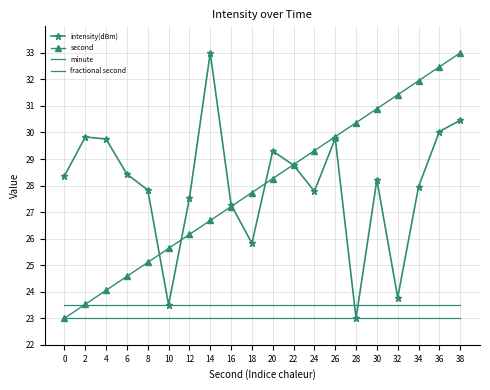

Is the value of minute at 24 greater than the value of second at 10?

No